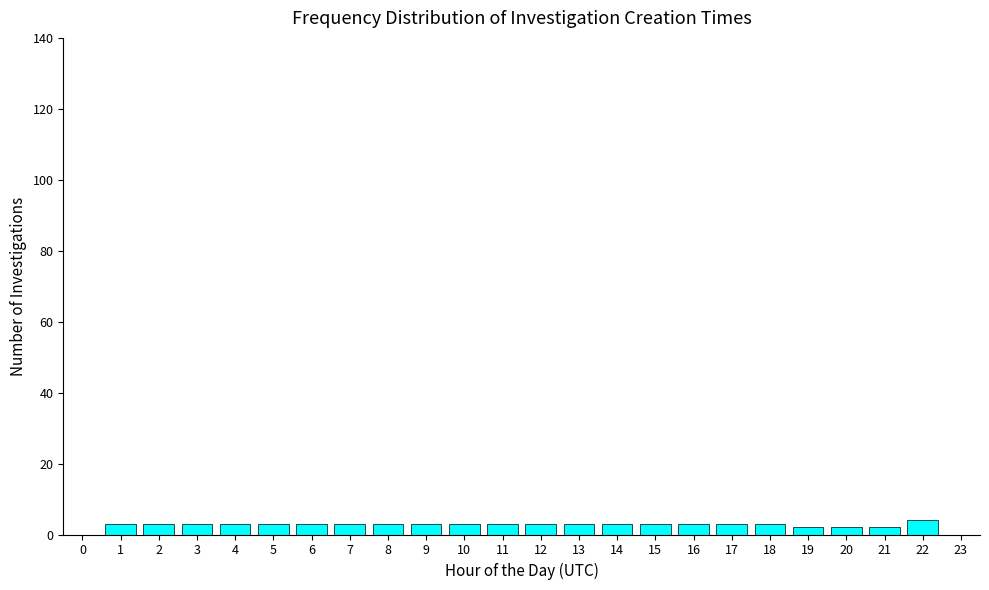

Reading right to left, what are all the values shown in this chart?

23=0	22=4	21=2	20=2	19=2	18=3	17=3	16=3	15=3	14=3	13=3	12=3	11=3	10=3	9=3	8=3	7=3	6=3	5=3	4=3	3=3	2=3	1=3	0=0